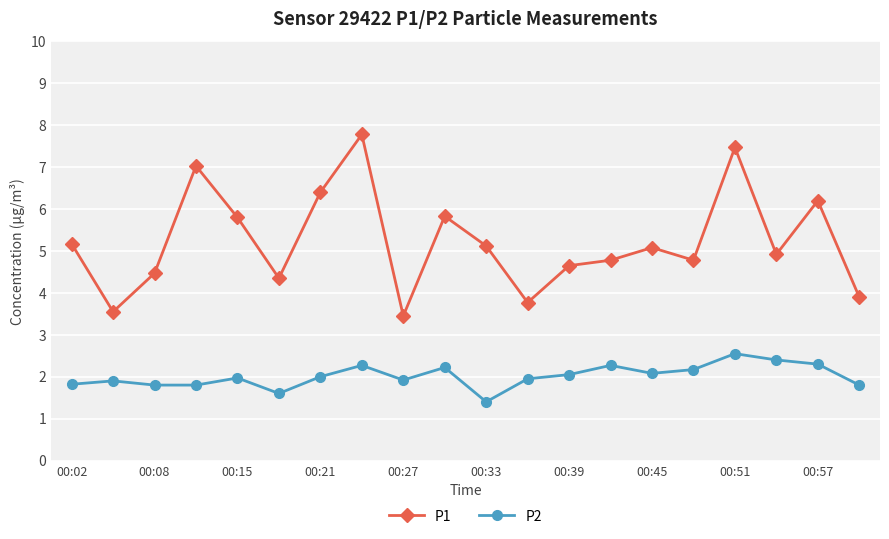

What is the sum of all P2 values?

40.3